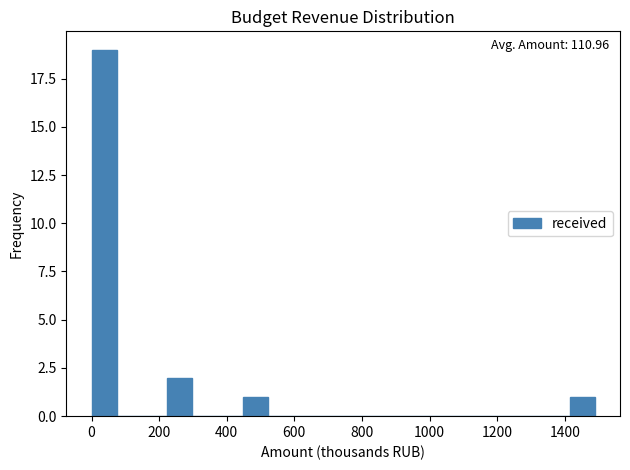

Around what value on the x-axis is the tallest bar? Give the approximate position of its centre, as read against the axis.

40